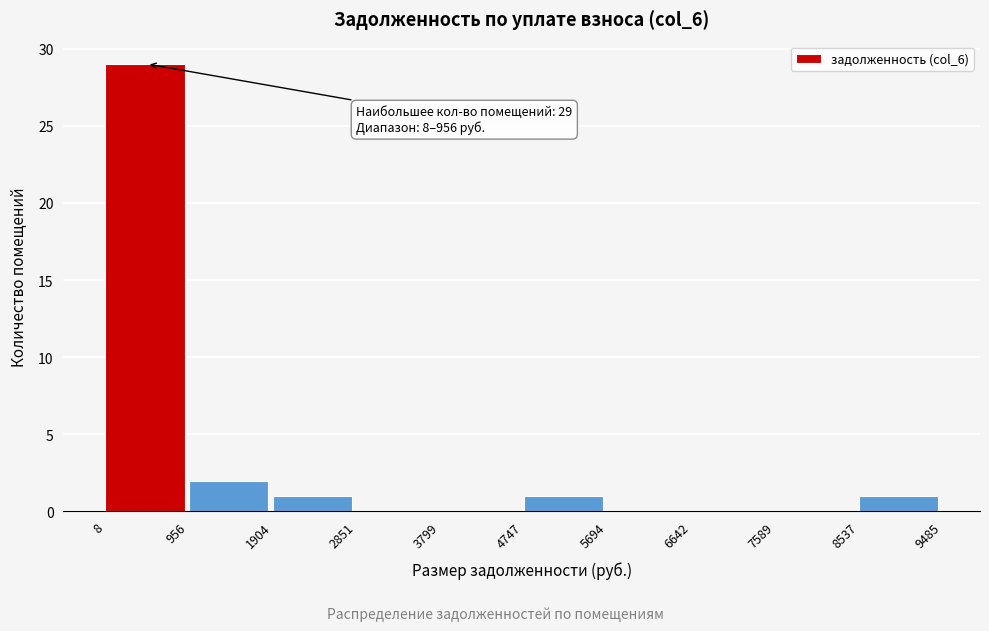

Over which range of the x-axis is the bar tallest?

8 to 956